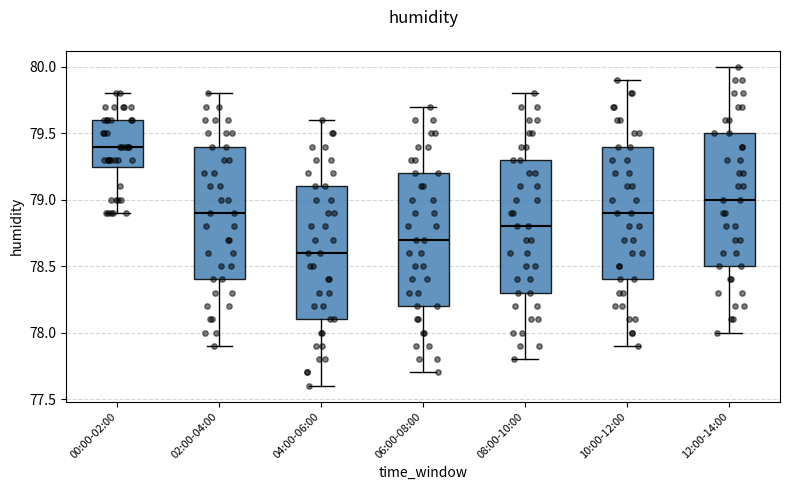

Reading left to right, read every box against the y-axis: the position of its median line, the range the box covers, and the ends of its whiskers. The values are not printed on the chart, so give them approximately, as read against the axis.

00:00-02:00: median 79.40, box 79.25 to 79.60, whiskers 78.90 to 79.80
02:00-04:00: median 78.90, box 78.40 to 79.40, whiskers 77.90 to 79.80
04:00-06:00: median 78.60, box 78.10 to 79.10, whiskers 77.60 to 79.60
06:00-08:00: median 78.70, box 78.20 to 79.20, whiskers 77.70 to 79.70
08:00-10:00: median 78.80, box 78.30 to 79.30, whiskers 77.80 to 79.80
10:00-12:00: median 78.90, box 78.40 to 79.40, whiskers 77.90 to 79.90
12:00-14:00: median 79.00, box 78.50 to 79.50, whiskers 78.00 to 80.00